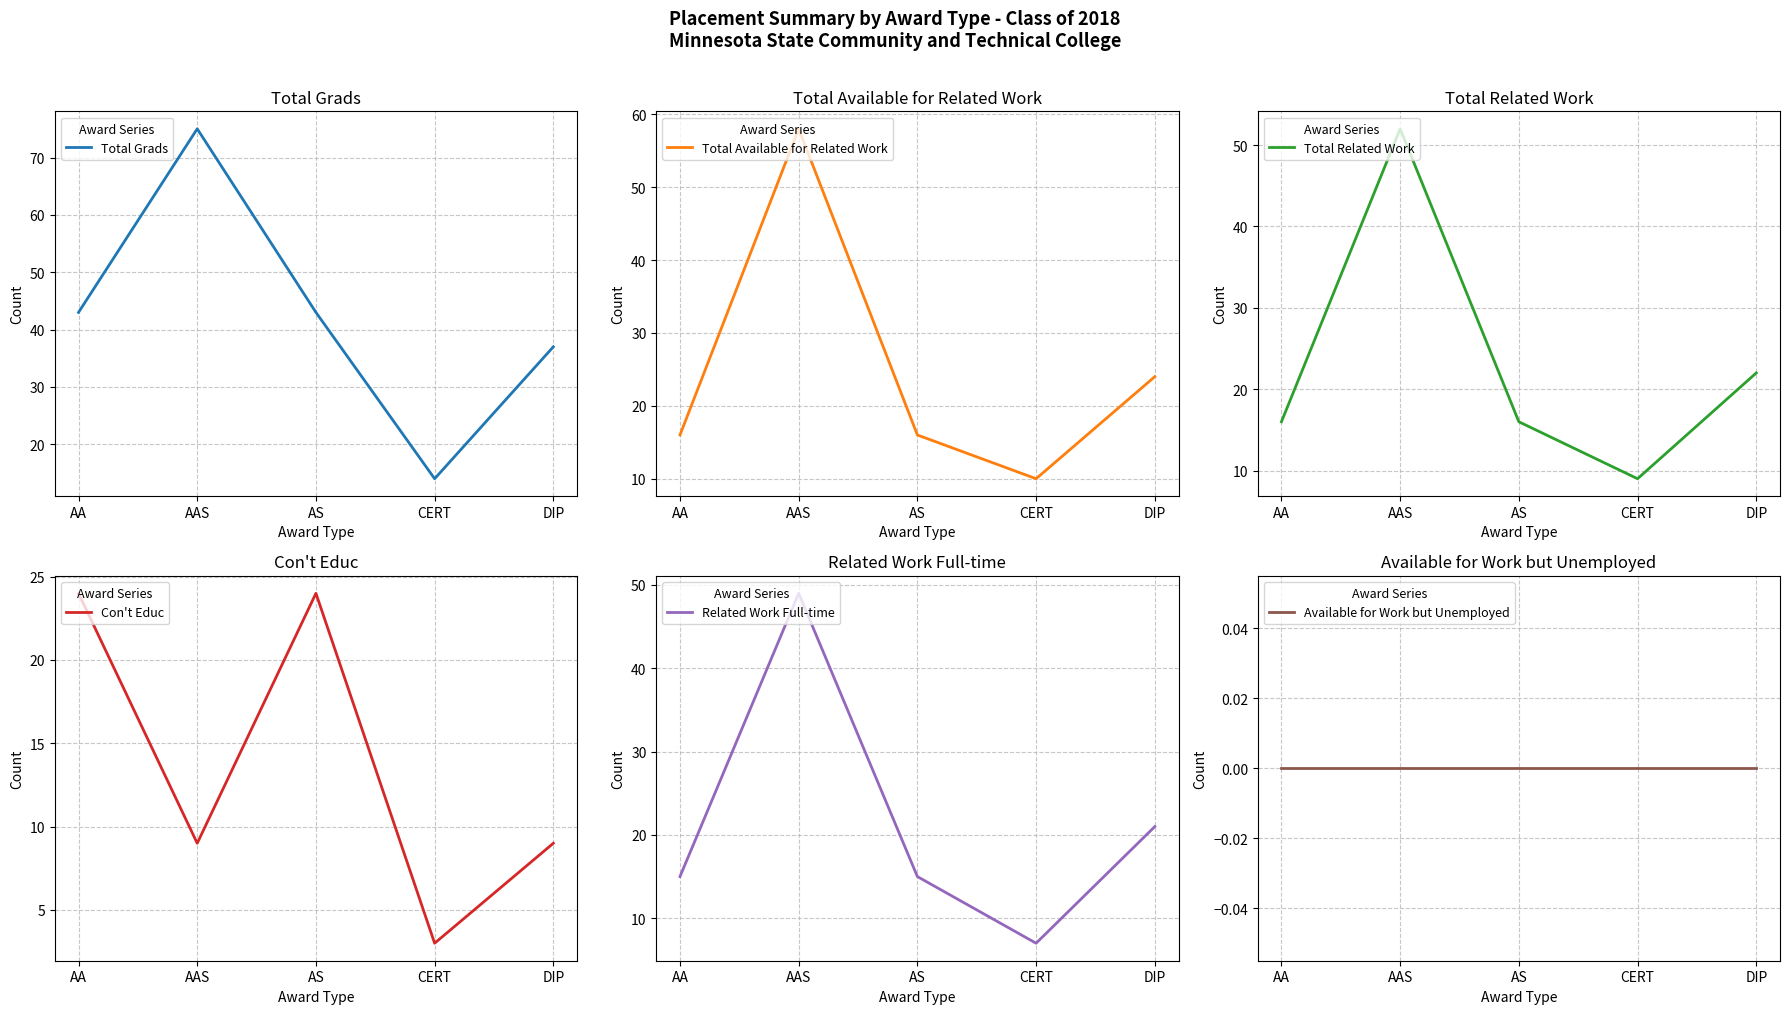

At which category is the sum across all series the highest?

AAS